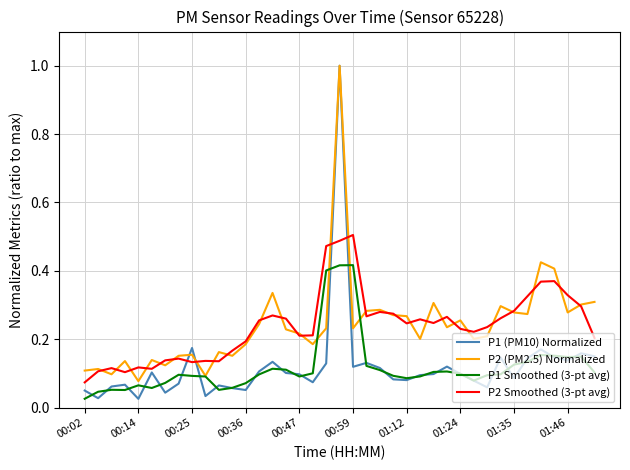

Count the number of categories in the chart.

39